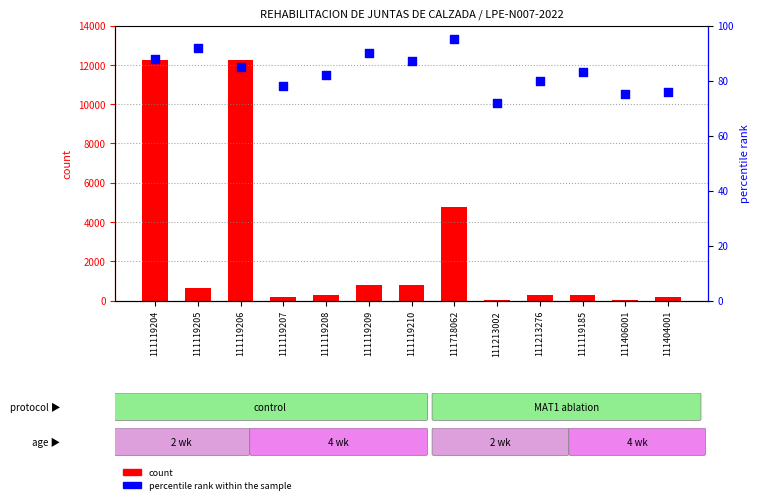

Which series reaches the maximum Y coordinate?

count